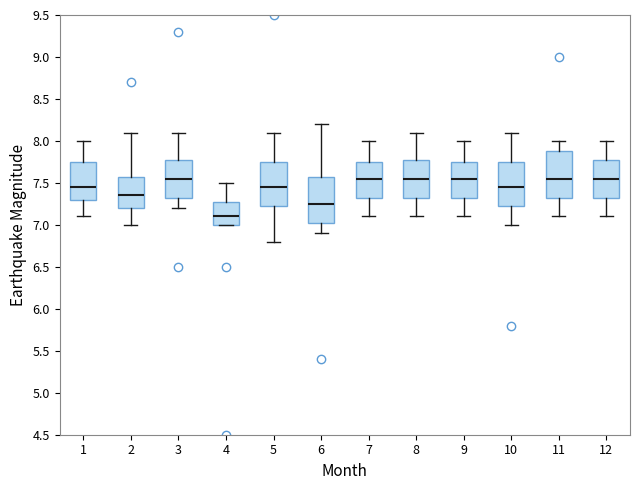

Reading left to right, read every box against the y-axis: the position of its median line, the range the box covers, and the ends of its whiskers. The values are not printed on the chart, so give them approximately, as read against the axis.

1: median 7.45, box 7.30 to 7.75, whiskers 7.10 to 8.00
2: median 7.35, box 7.20 to 7.60, whiskers 7.00 to 8.10
3: median 7.55, box 7.35 to 7.80, whiskers 7.20 to 8.10
4: median 7.10, box 7.00 to 7.30, whiskers 7.00 to 7.50
5: median 7.45, box 7.25 to 7.75, whiskers 6.80 to 8.10
6: median 7.25, box 7.05 to 7.60, whiskers 6.90 to 8.20
7: median 7.55, box 7.35 to 7.75, whiskers 7.10 to 8.00
8: median 7.55, box 7.35 to 7.80, whiskers 7.10 to 8.10
9: median 7.55, box 7.35 to 7.75, whiskers 7.10 to 8.00
10: median 7.45, box 7.25 to 7.75, whiskers 7.00 to 8.10
11: median 7.55, box 7.35 to 7.90, whiskers 7.10 to 8.00
12: median 7.55, box 7.35 to 7.80, whiskers 7.10 to 8.00